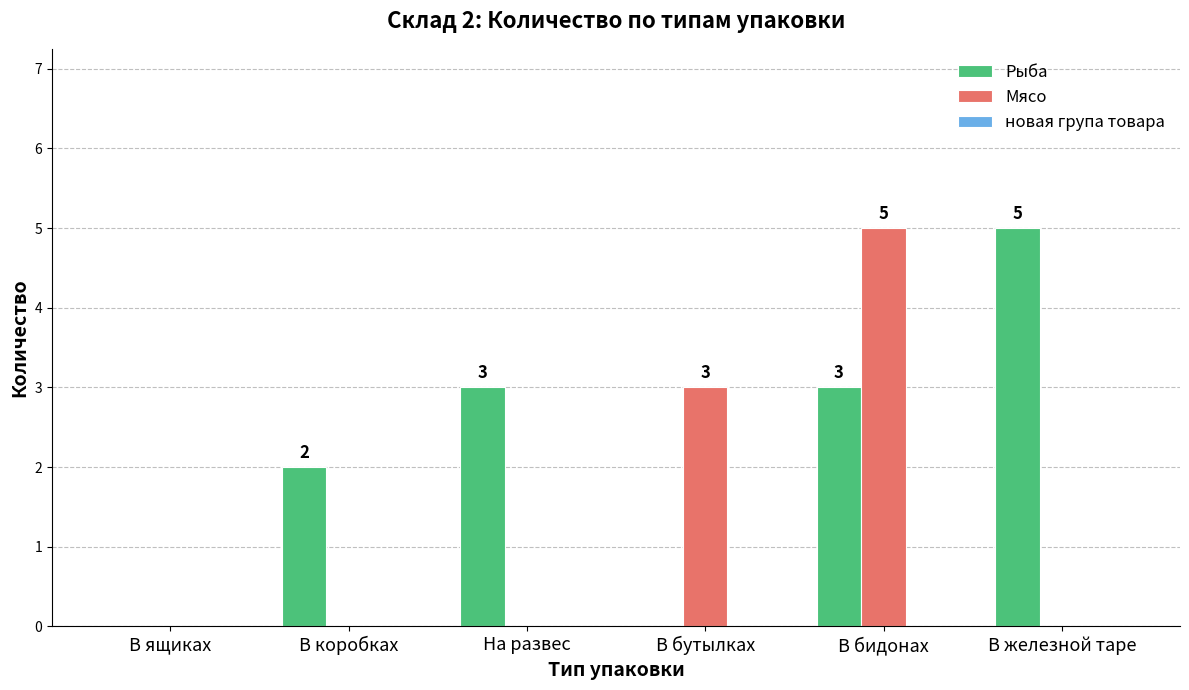

At which category is the sum across all series the highest?

В бидонах